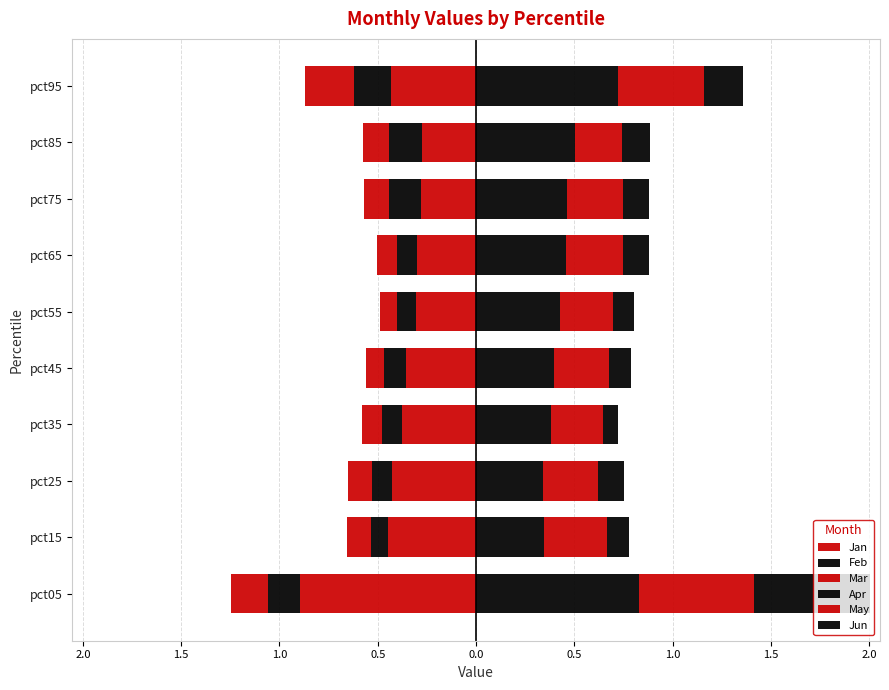

What is the difference between the maximum and second lowest values in the Apr series?

0.5